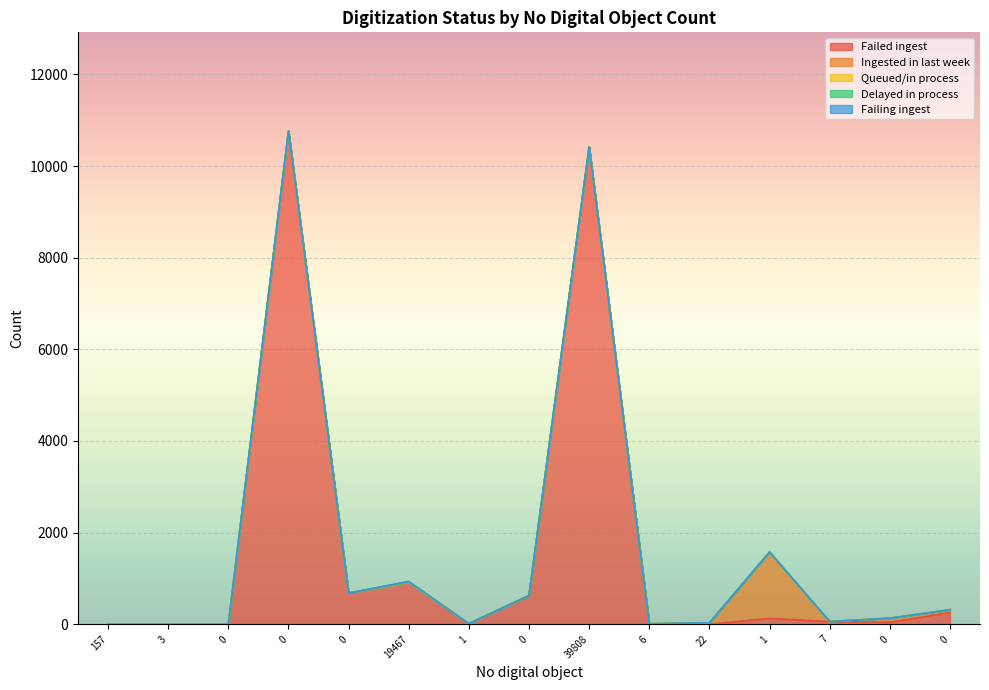

Does the chart display data point markers on the line(s)?

No